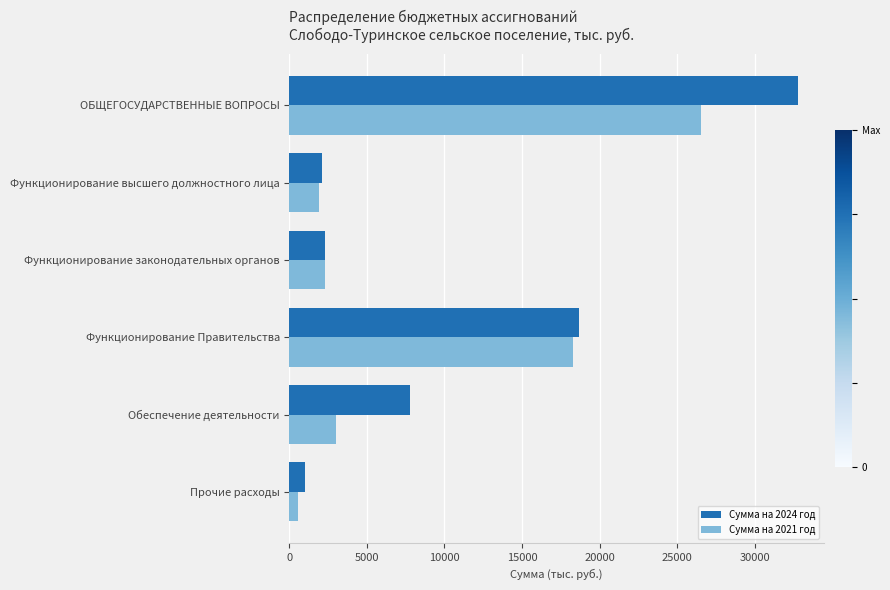

What are all the series names shown in the legend?

Сумма на 2024 год, Сумма на 2021 год